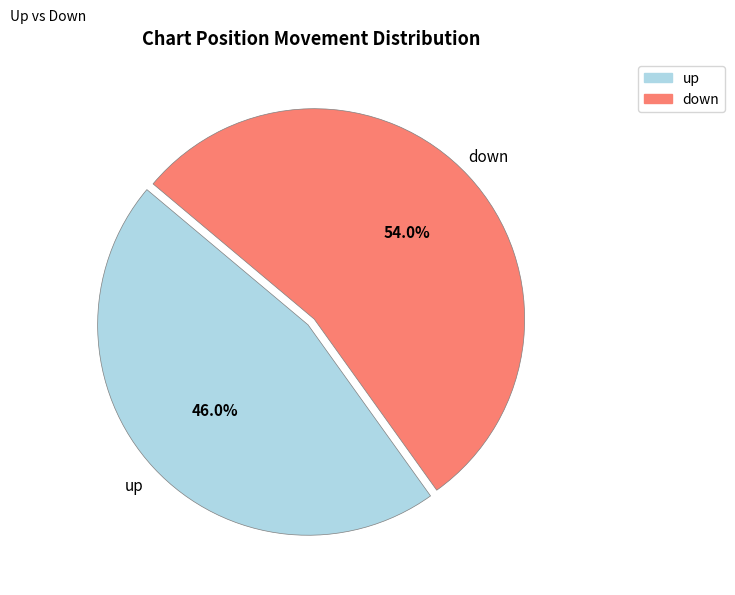

The down slice represents 54% of the pie. True or false?

True